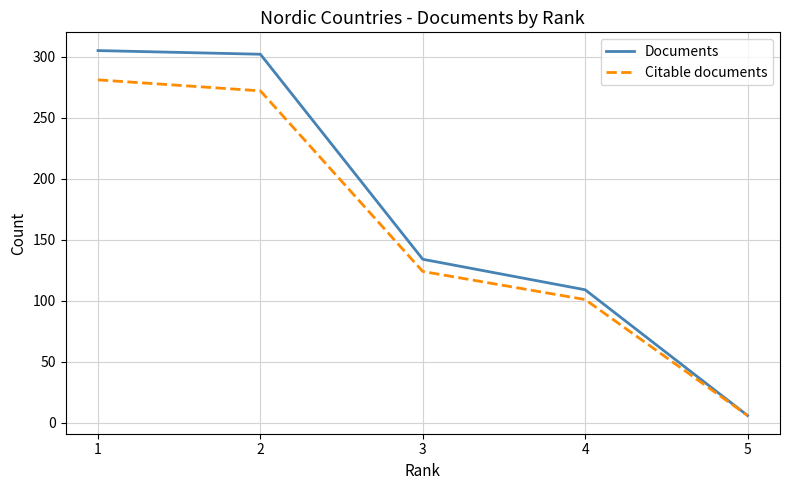

Rank the series by their maximum value, from highest to lowest.

Documents, Citable documents